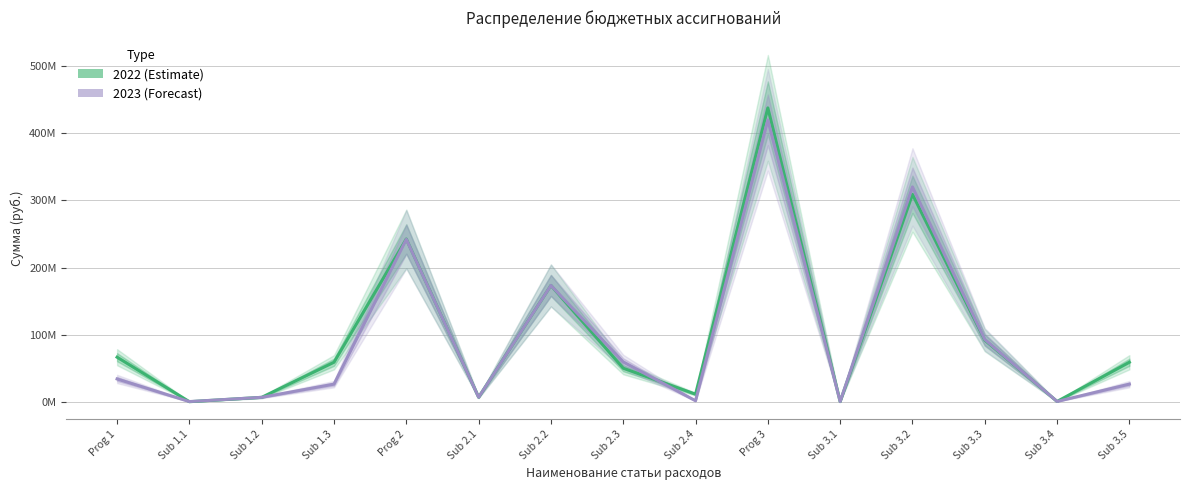

Which series has the widest spread of values?

2022